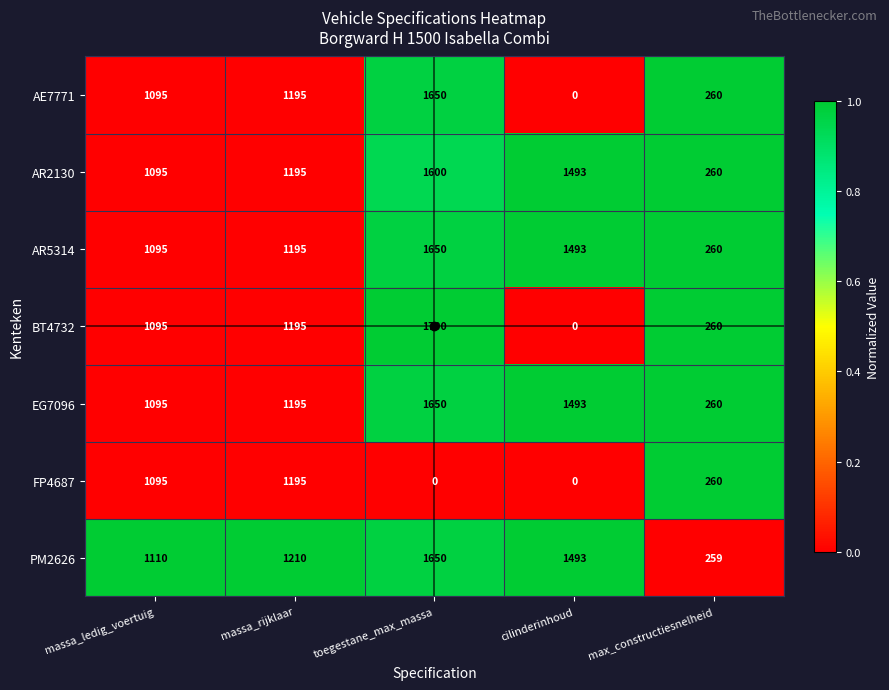

Rank the categories by AE7771 value from highest to lowest.

toegestane_max_massa, massa_rijklaar, massa_ledig_voertuig, max_constructiesnelheid, cilinderinhoud